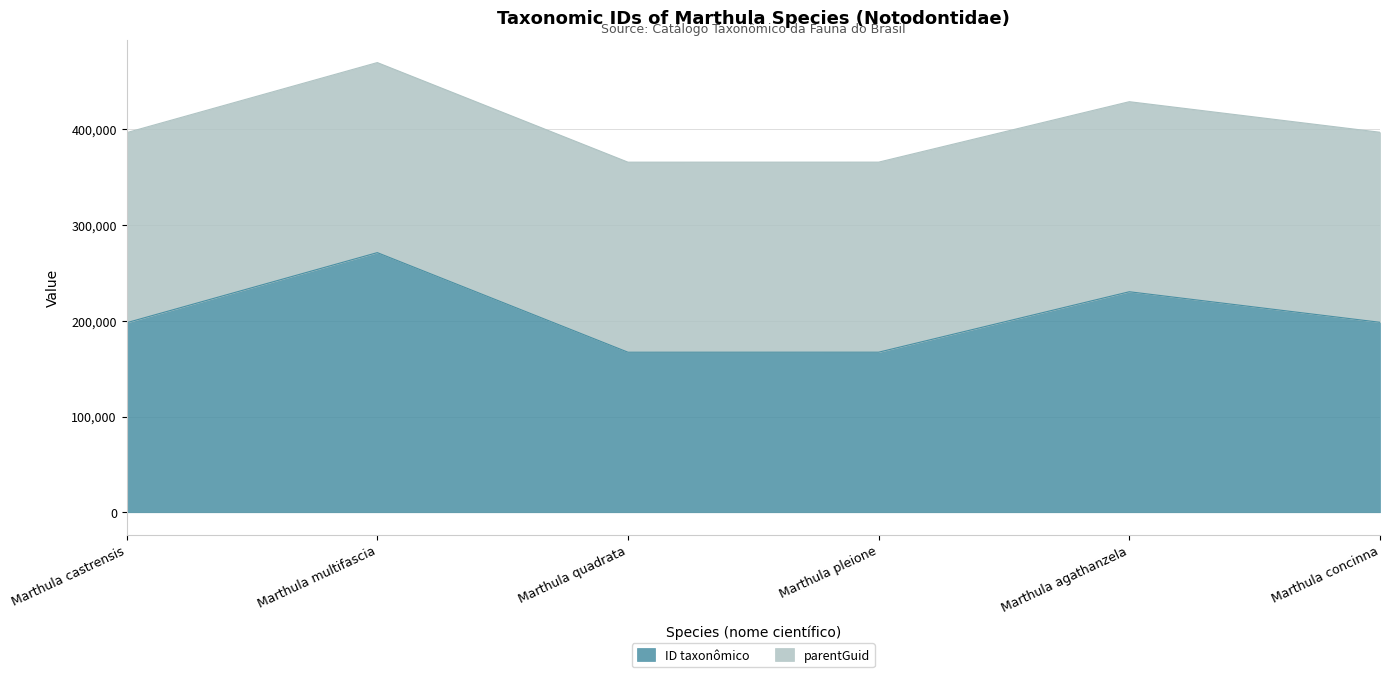

At which category is the sum across all series the highest?

Marthula multifascia